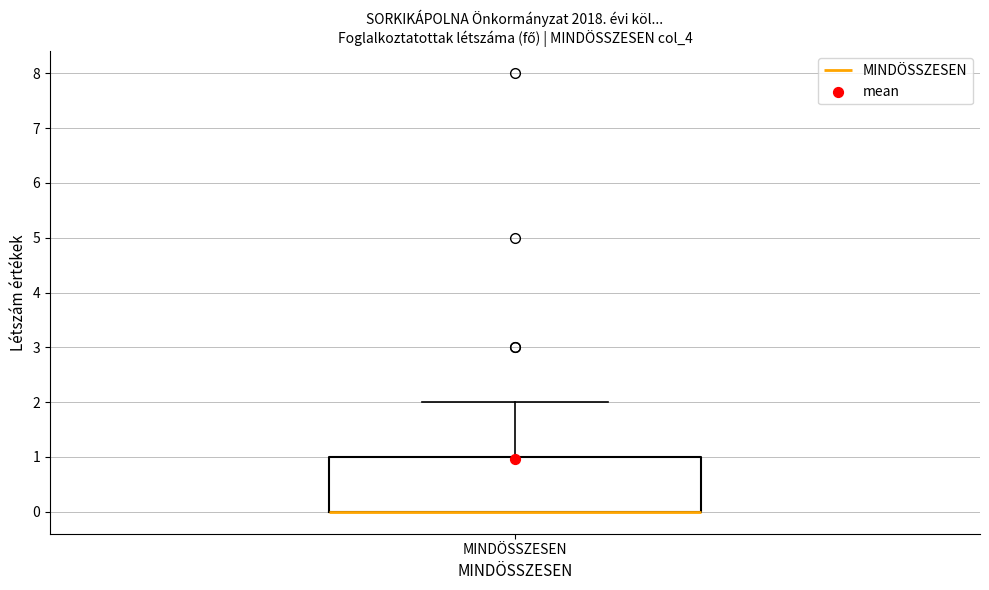

Read this box plot against the y-axis: the position of the median line, the range covered by the box, and the ends of both whiskers. The values are not printed on the chart, so give them approximately, as read against the axis.

median 0 (drawn on the box's lower edge), box 0 to 1, whiskers 0 to 2